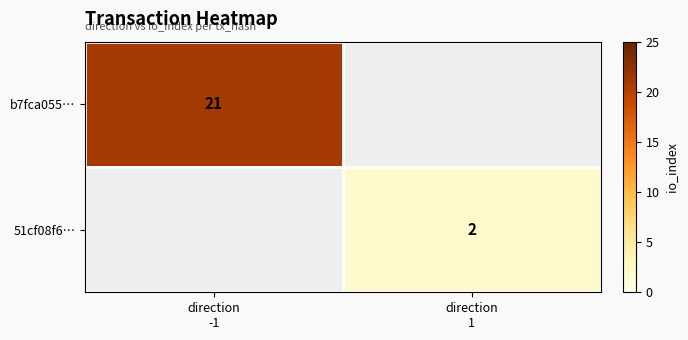

List the labels in order of b7fca055… value, smallest first.

direction -1, direction 1